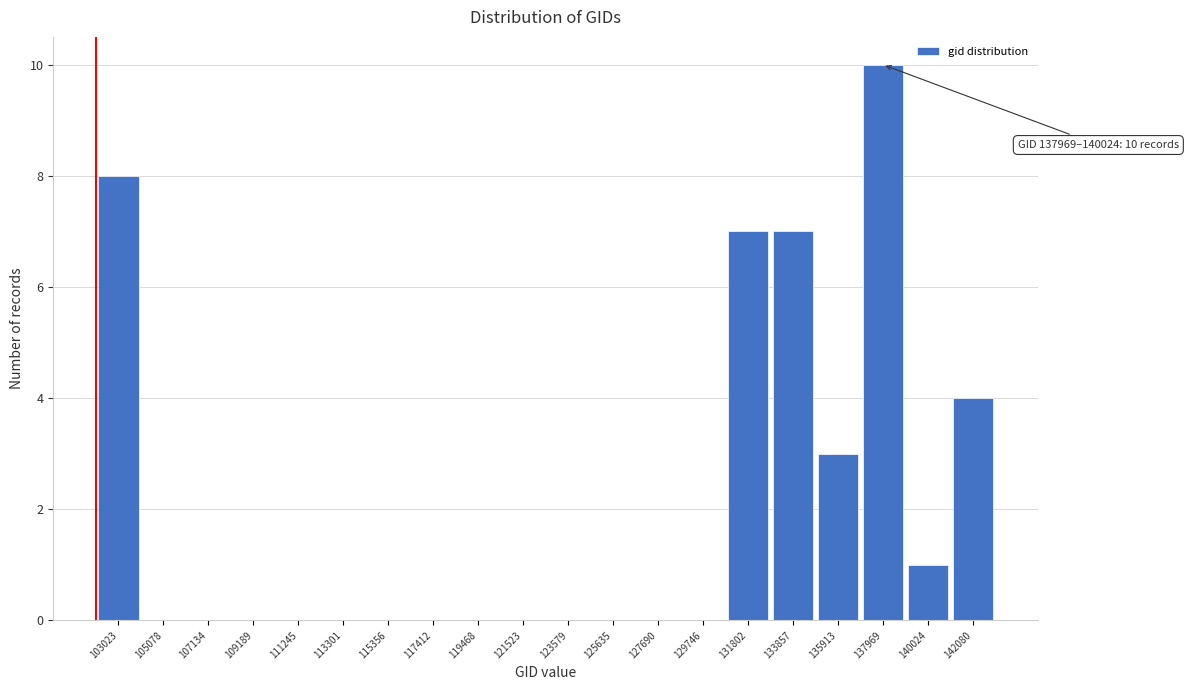

Reading right to left, what are all the values shown in this chart?

142080=4	140024=1	137969=10	135913=3	133857=7	131802=7	129746=0	127690=0	125635=0	123579=0	121523=0	119468=0	117412=0	115356=0	113301=0	111245=0	109189=0	107134=0	105078=0	103023=8